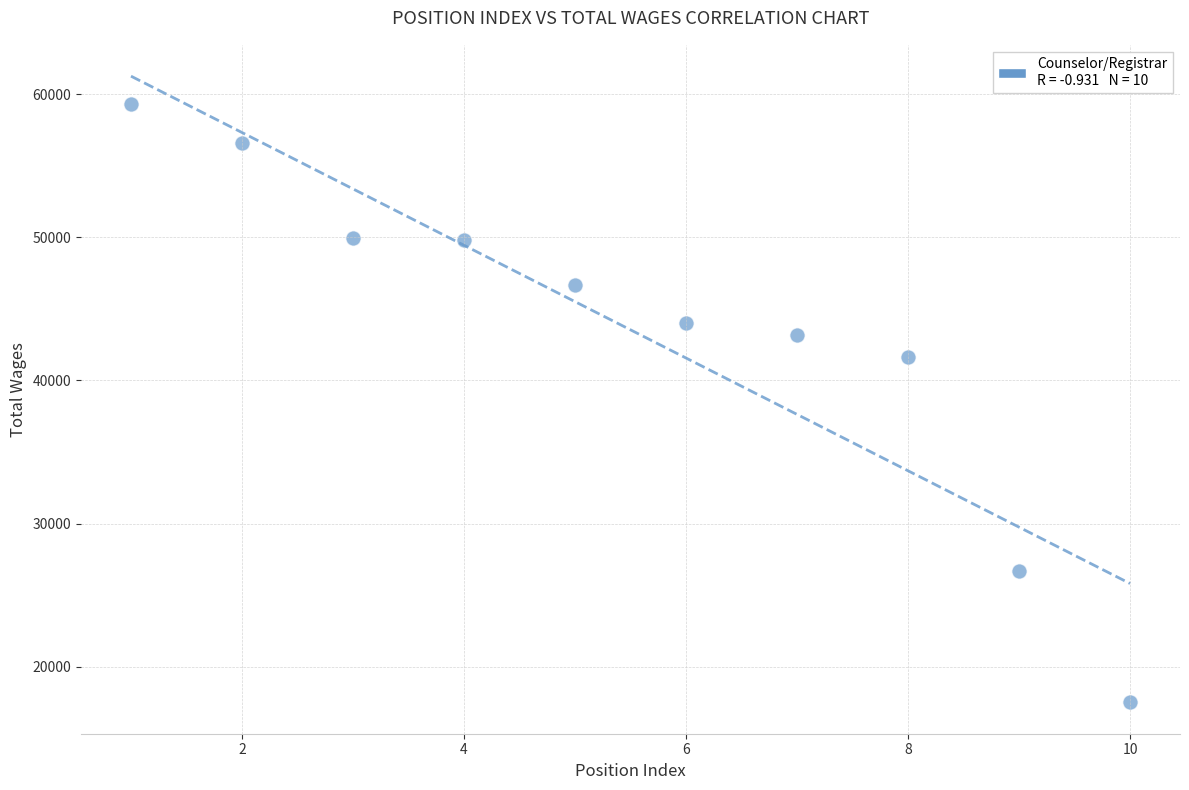

What Y value in the scatter plot is closest to 38426?

41626